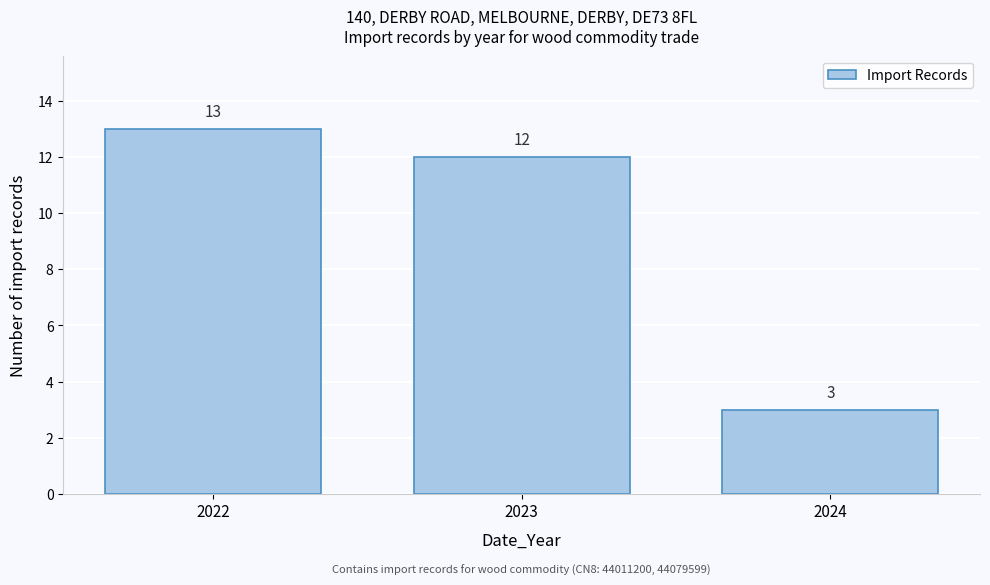

Reading left to right, transcribe this chart: for each bar, give the range it covers on the x-axis and its height.

2021.5 to 2022.5: 13
2022.5 to 2023.5: 12
2023.5 to 2024.5: 3